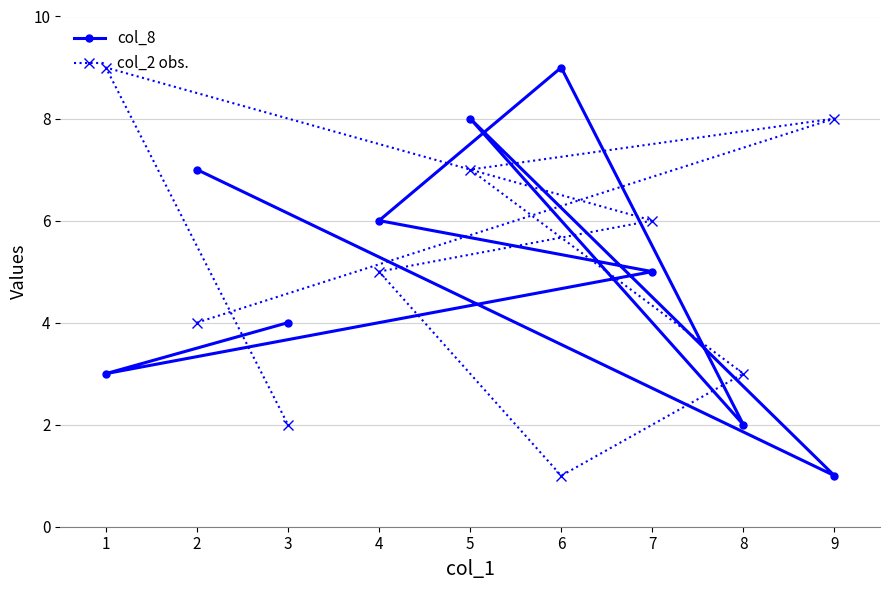

Rank the categories by col_2 obs. value from lowest to highest.

6, 3, 8, 2, 4, 7, 5, 9, 1